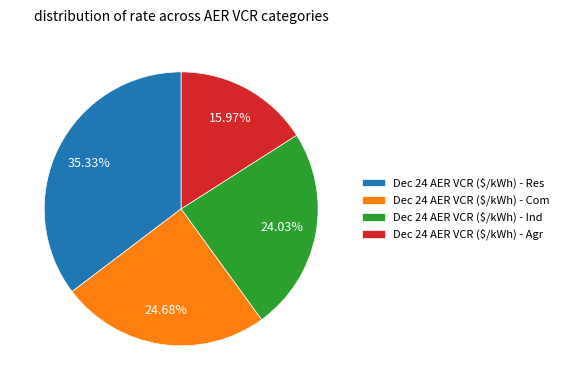

Is there any slice that represents more than half of the pie?

No